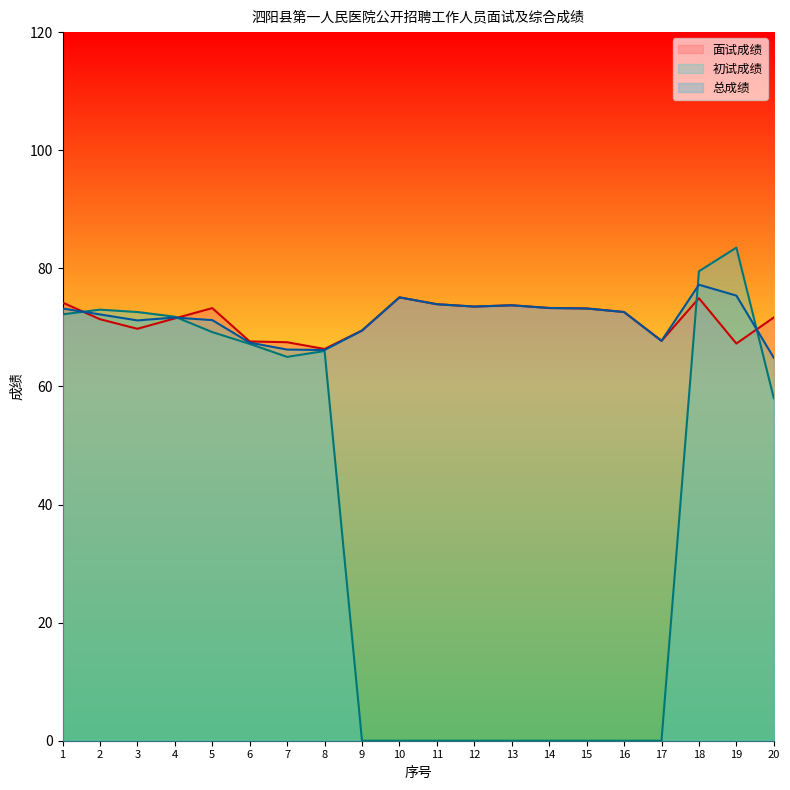

The 总成绩 series shows 24.2 at 9. True or false?

False